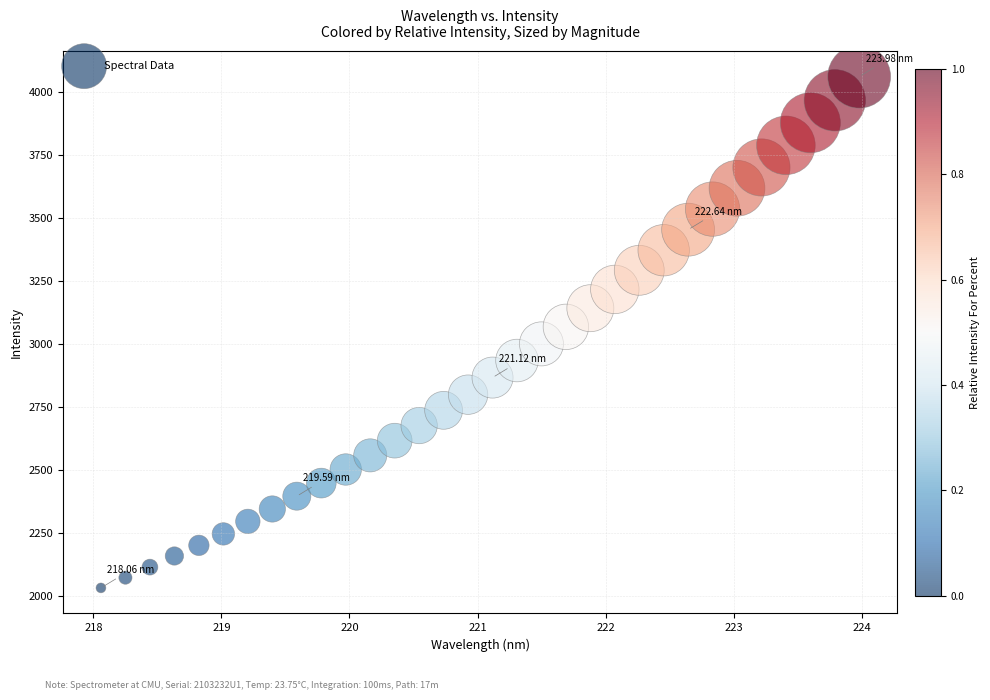

What is the range of Y values (max minus min)?

2026.9